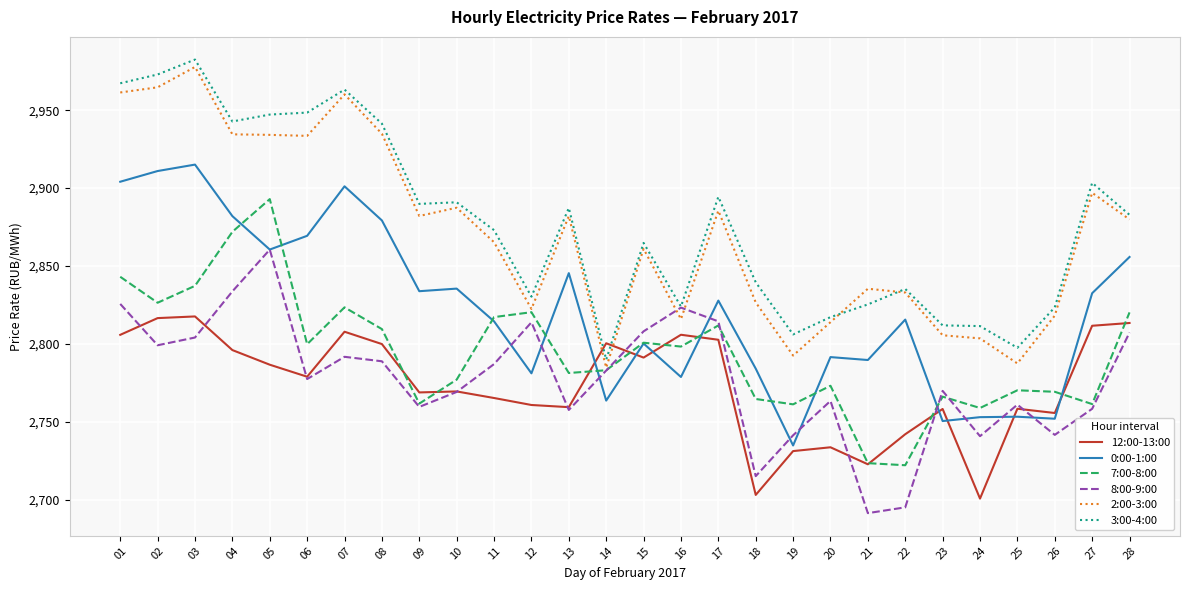

List the series in order of their peak value, highest first.

3:00-4:00, 2:00-3:00, 0:00-1:00, 7:00-8:00, 8:00-9:00, 12:00-13:00